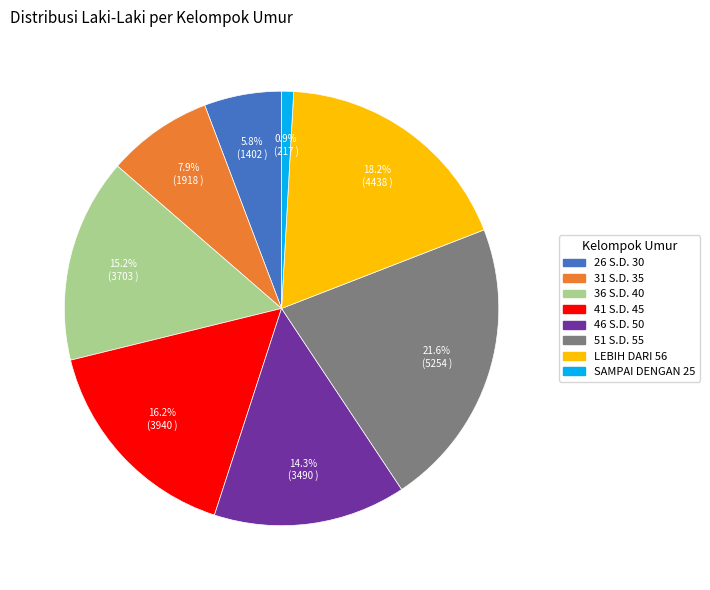

Rank the categories by value from highest to lowest.

51 S.D. 55, LEBIH DARI 56, 41 S.D. 45, 36 S.D. 40, 46 S.D. 50, 31 S.D. 35, 26 S.D. 30, SAMPAI DENGAN 25